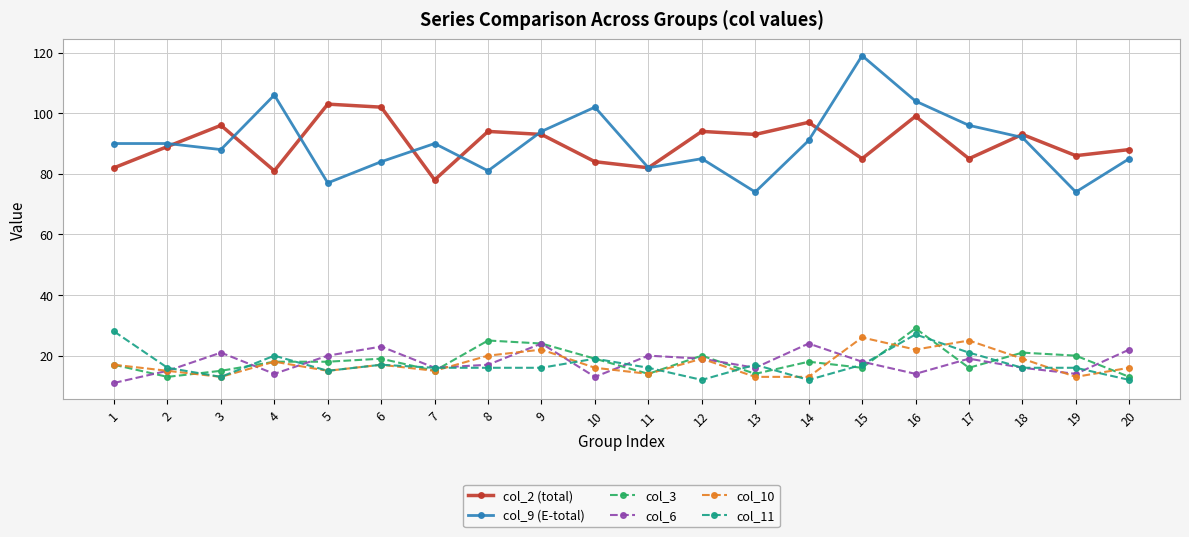

List the series in order of their peak value, lowest first.

col_6, col_10, col_11, col_3, col_2 (total), col_9 (E-total)